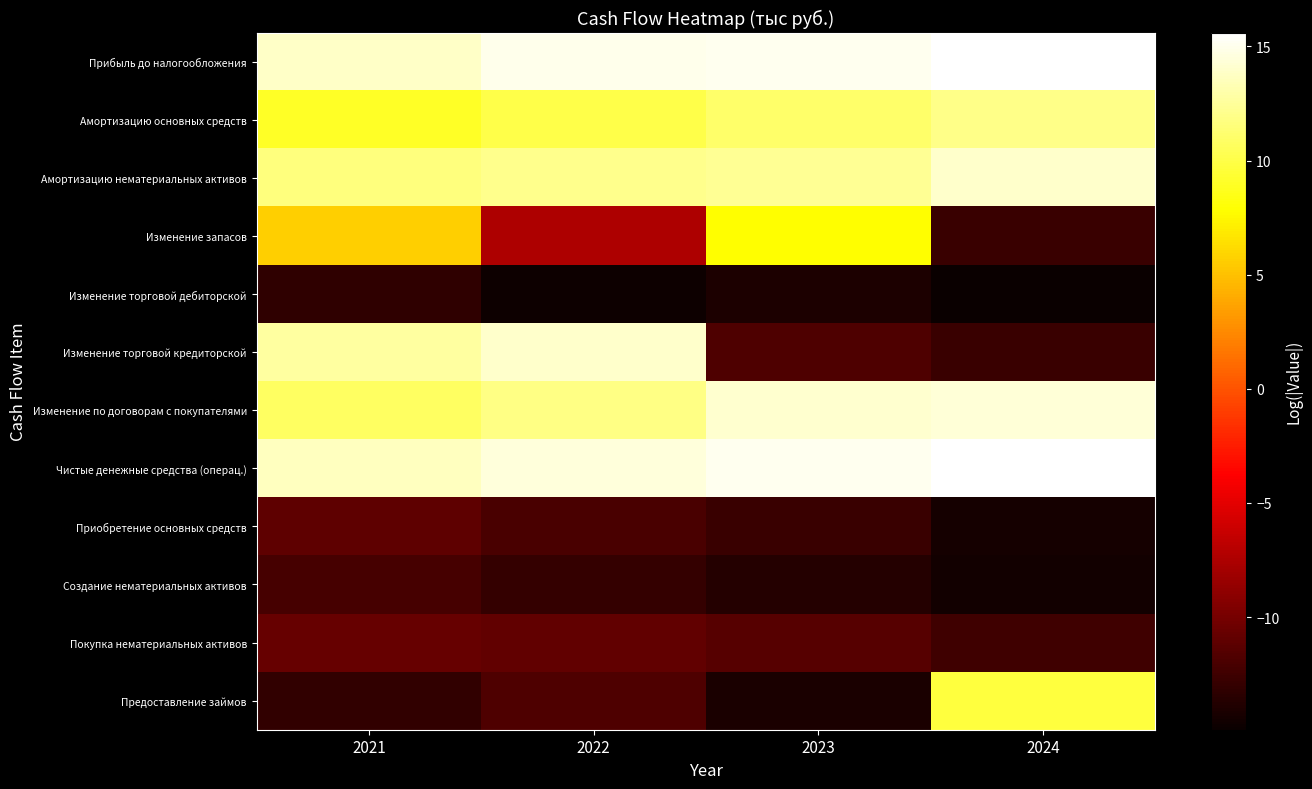

Reading left to right, extract all data points from this chart.

Прибыль до налогообложения: 2021=13.9	2022=14.9	2023=15.1	2024=15.6
Амортизацию основных средств: 2021=9.0	2022=10.1	2023=11.0	2024=12.0
Амортизацию нематериальных активов: 2021=11.7	2022=12.1	2023=12.3	2024=14.0
Изменение запасов: 2021=5.7	2022=-7.5	2023=7.8	2024=-12.7
Изменение торговой дебиторской: 2021=-13.2	2022=-14.7	2023=-14.1	2024=-14.9
Изменение торговой кредиторской: 2021=12.7	2022=14.0	2023=-11.8	2024=-12.8
Изменение по договорам с покупателями: 2021=10.7	2022=11.9	2023=14.2	2024=14.4
Чистые денежные средства (операц.): 2021=13.6	2022=14.4	2023=15.1	2024=15.5
Приобретение основных средств: 2021=-11.1	2022=-12.0	2023=-12.7	2024=-14.4
Создание нематериальных активов: 2021=-12.1	2022=-12.9	2023=-13.7	2024=-14.5
Покупка нематериальных активов: 2021=-10.7	2022=-10.9	2023=-11.4	2024=-12.5
Предоставление займов: 2021=-13.1	2022=-11.8	2023=-14.1	2024=9.7